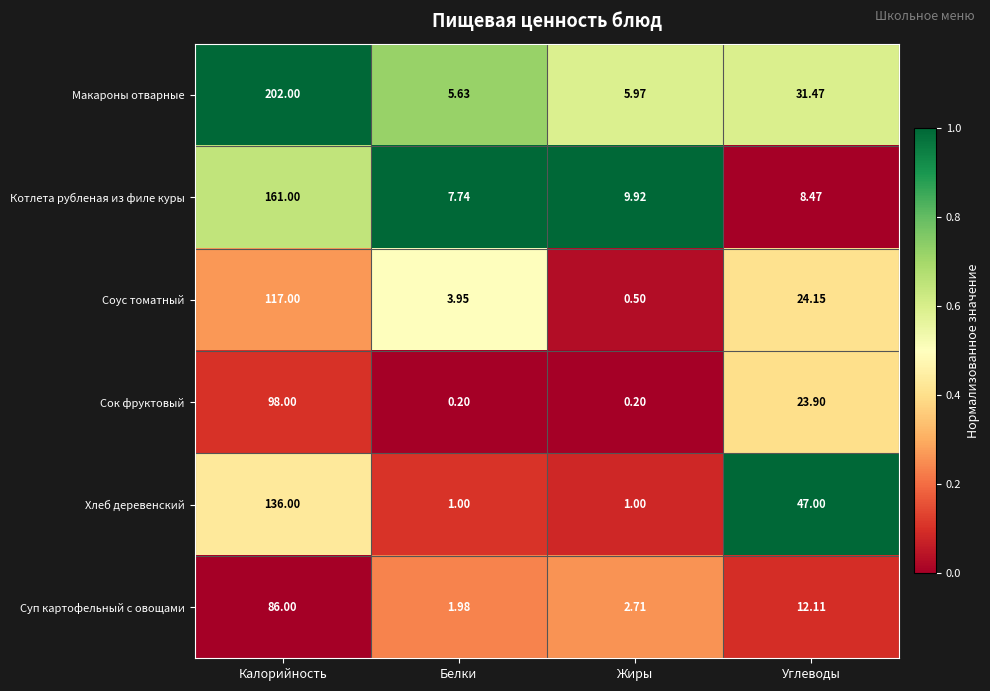

At how many categories does at least one series exceed 0?

4